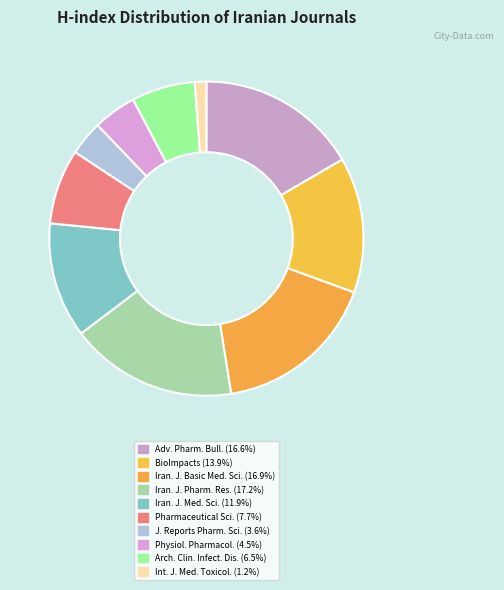

How many segments does this pie chart have?

10